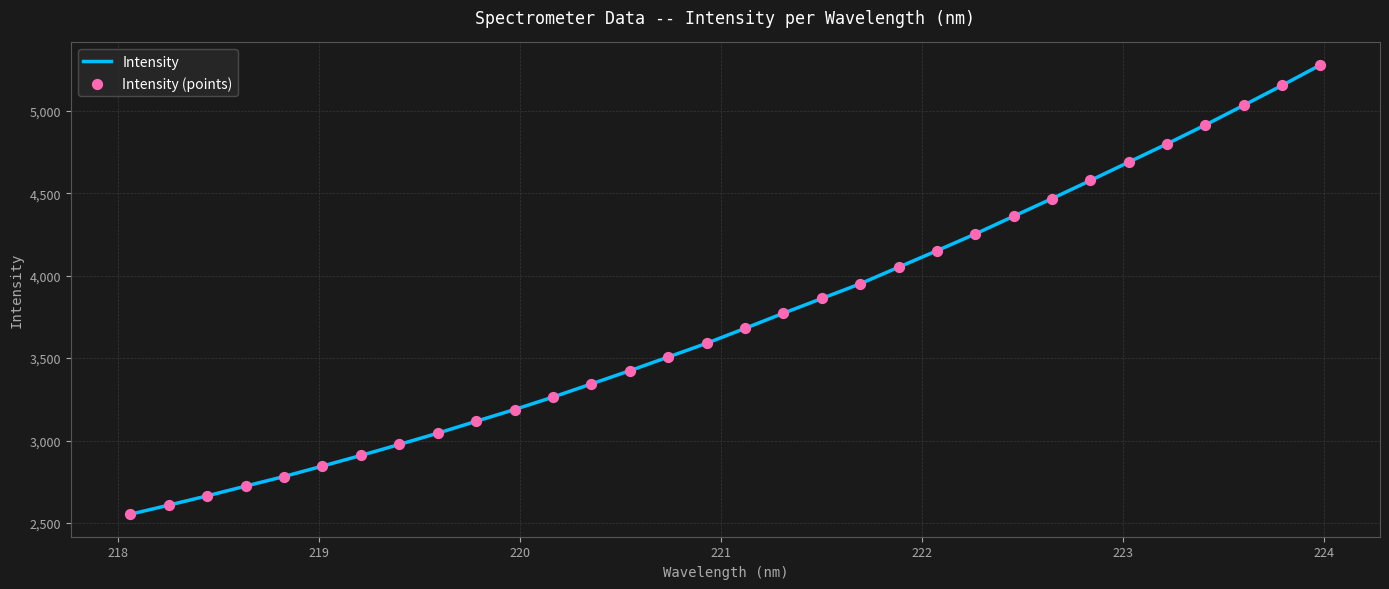

What is the greatest value displayed?

5279.5